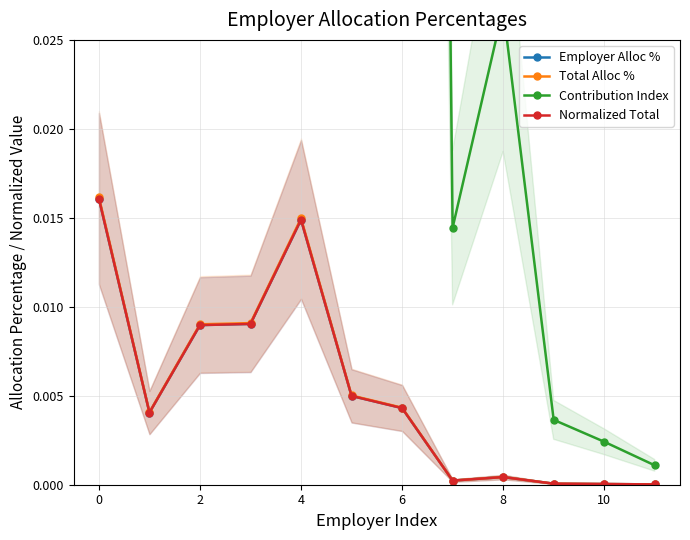

True or false: Normalized Total has more than 0 interior local peaks.

True